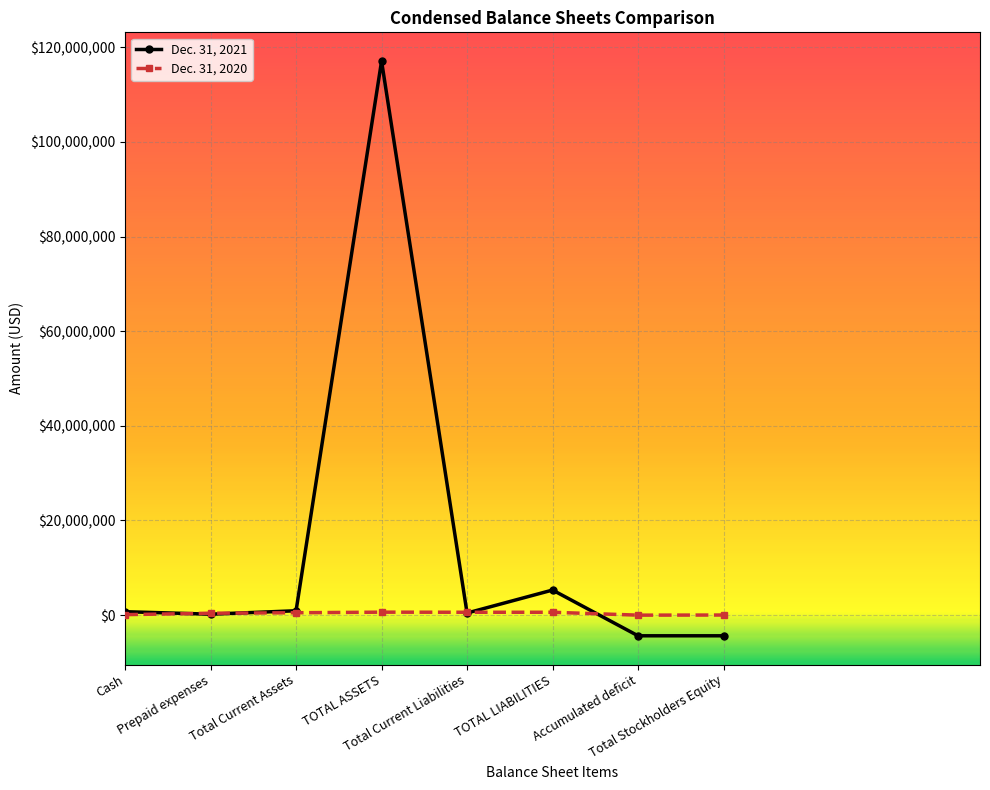

What is the greatest value displayed?

117083857